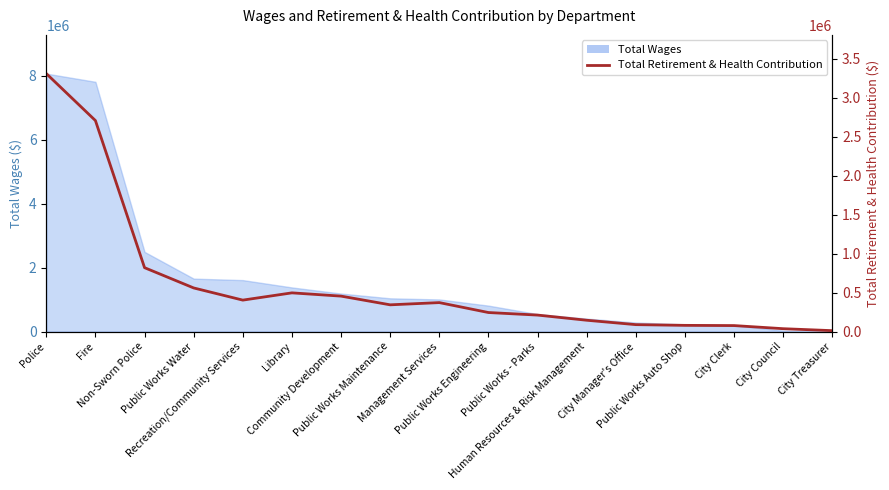

Reading left to right, transcribe all the data shown in this chart.

Police=3309086	Fire=2706222	Non-Sworn Police=818928	Public Works Water=558900	Recreation/Community Services=402716	Library=495838	Community Development=453971	Public Works Maintenance=342331	Management Services=370891	Public Works Engineering=243469	Public Works - Parks=210736	Human Resources & Risk Management=144518	City Manager's Office=88155	Public Works Auto Shop=78789	City Clerk=76113	City Council=36075	City Treasurer=10972